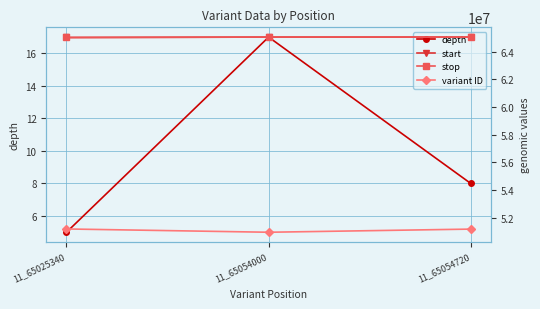

Is the value of depth at 11_65054000 greater than the value of start at 11_65025340?

No